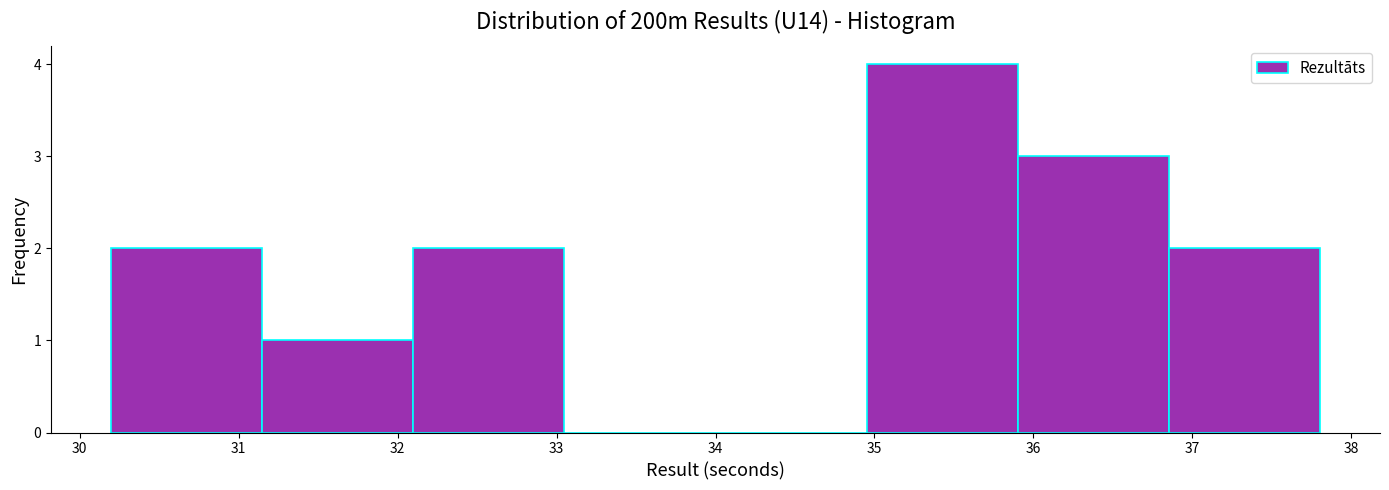

Reading left to right, transcribe this chart: for each bar, give the range it covers on the x-axis and its height. Neither the bar edges nor the heights are printed on the chart, so give them approximately, as read against the axes.

30.20 to 31.15: 2
31.15 to 32.10: 1
32.10 to 33.05: 2
33.05 to 34.00: 0
34.00 to 34.95: 0
34.95 to 35.90: 4
35.90 to 36.85: 3
36.85 to 37.80: 2